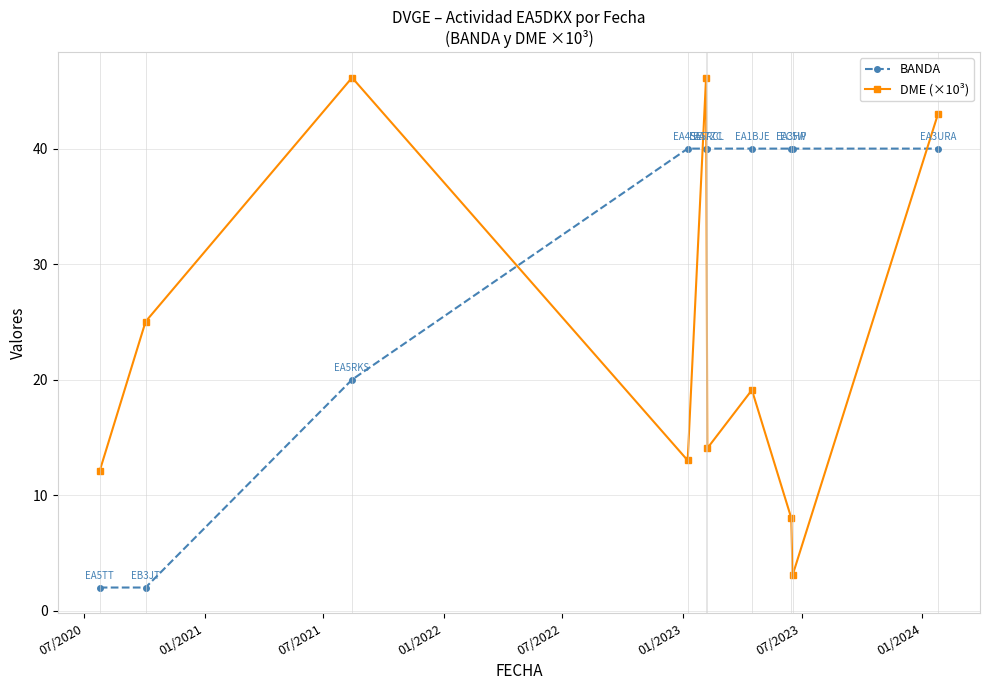

Reading left to right, list all the values displayed in this chart.

BANDA: 2.0	2.0	20.0	40.0	40.0	40.0	40.0	40.0	40.0	40.0
DME (×10³): 12.1	25.0	46.1	13.0	46.1	14.1	19.1	8.0	3.1	43.0